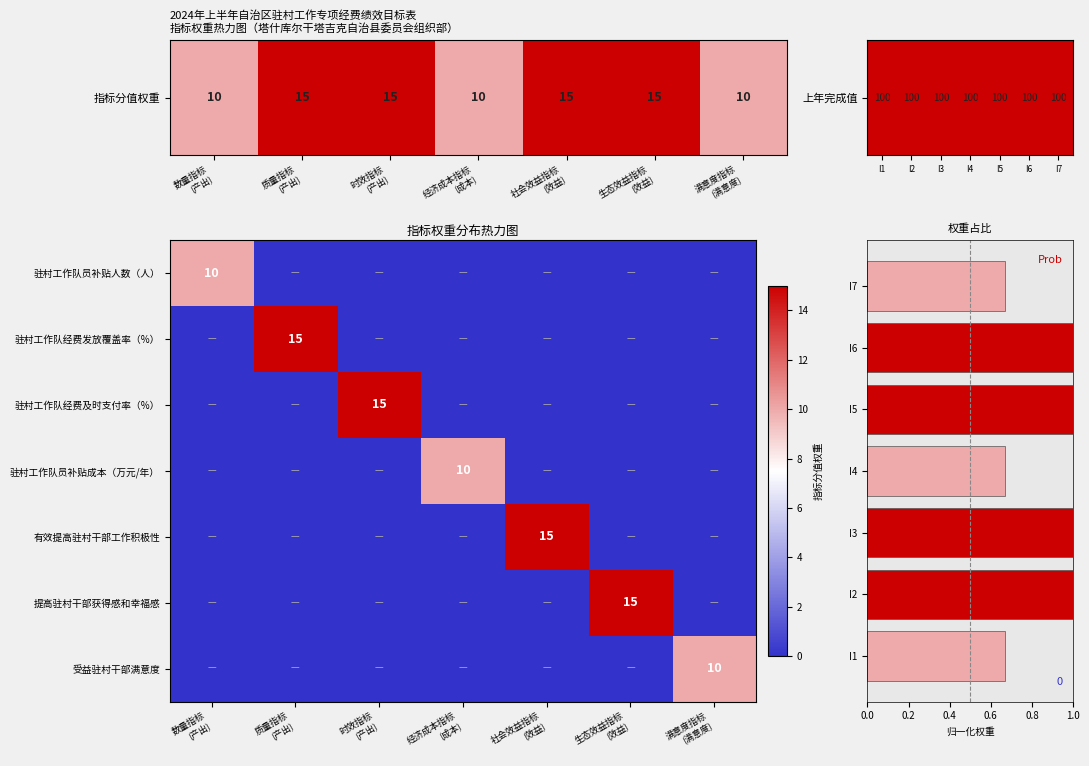

List the labels in order of 驻村工作队员补贴人数（人） value, largest first.

数量指标 (产出), 质量指标 (产出), 时效指标 (产出), 经济成本指标 (成本), 社会效益指标 (效益), 生态效益指标 (效益), 满意度指标 (满意度)